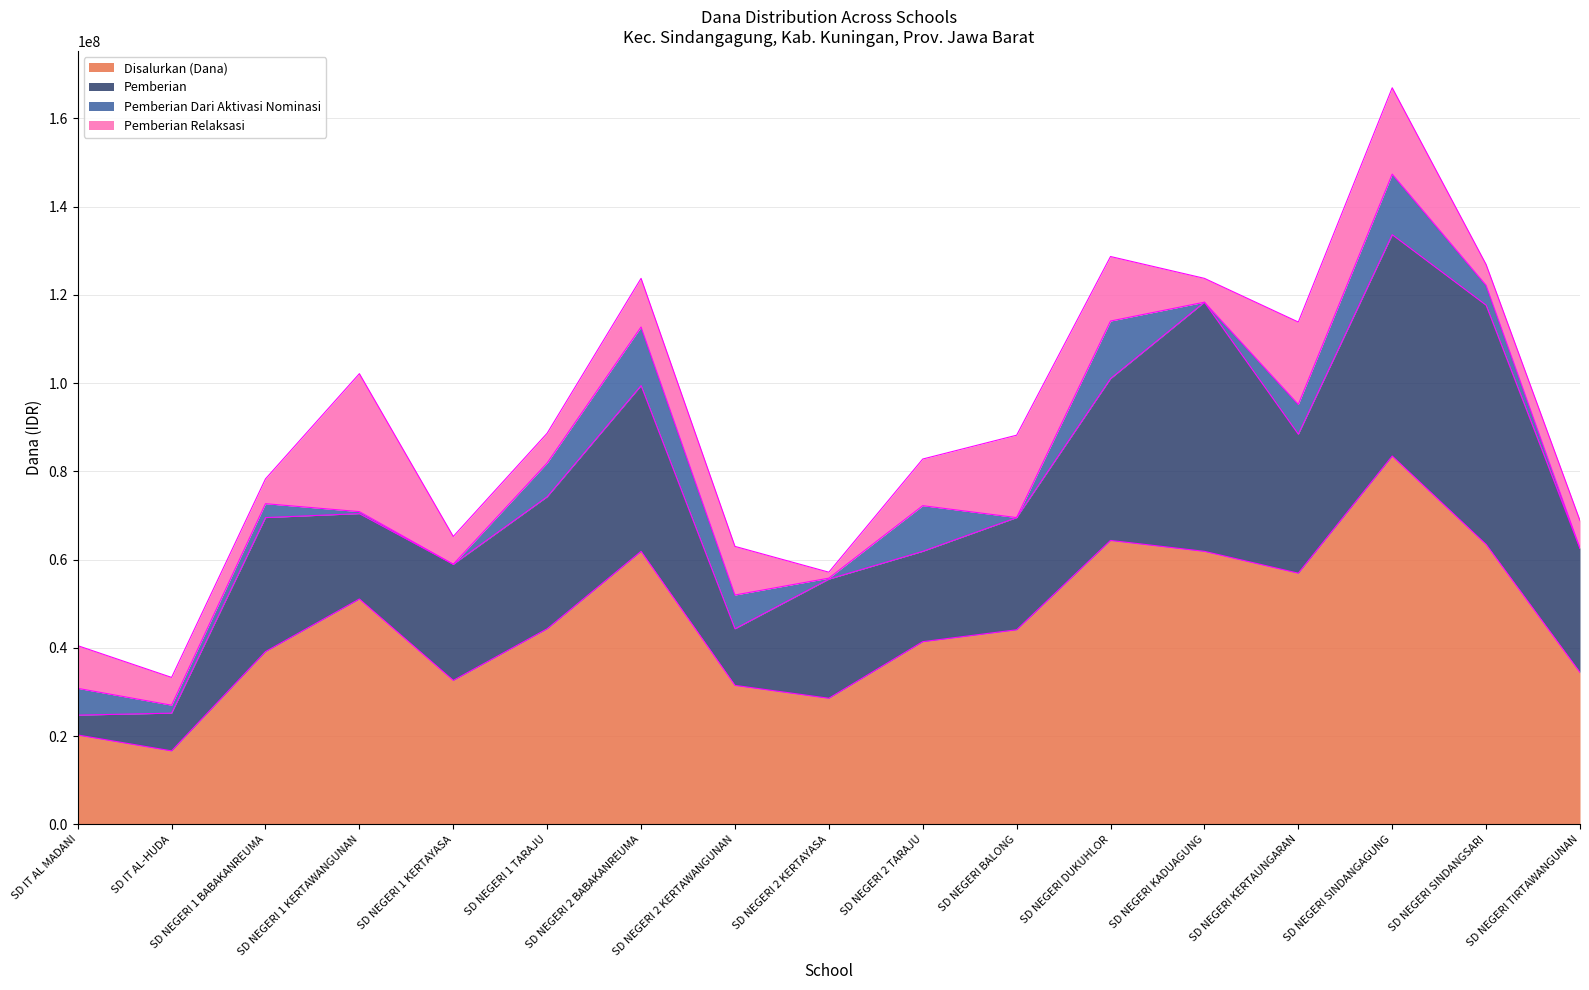

Rank the series at SD IT AL-HUDA from lowest to highest value.

Pemberian Dari Aktivasi Nominasi, Pemberian Relaksasi, Pemberian, Disalurkan (Dana)